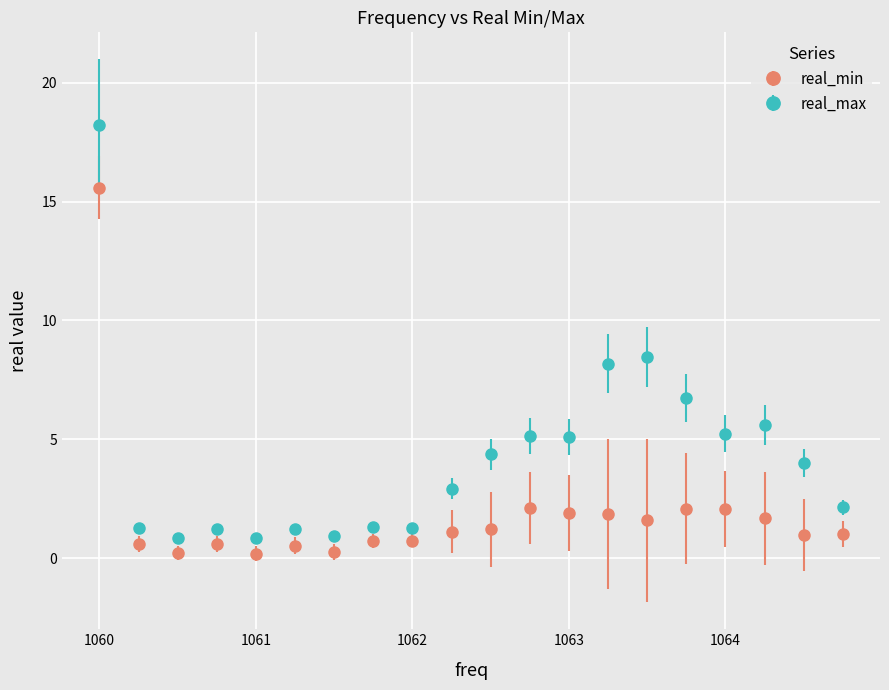

Which series has the widest spread of values?

real_max